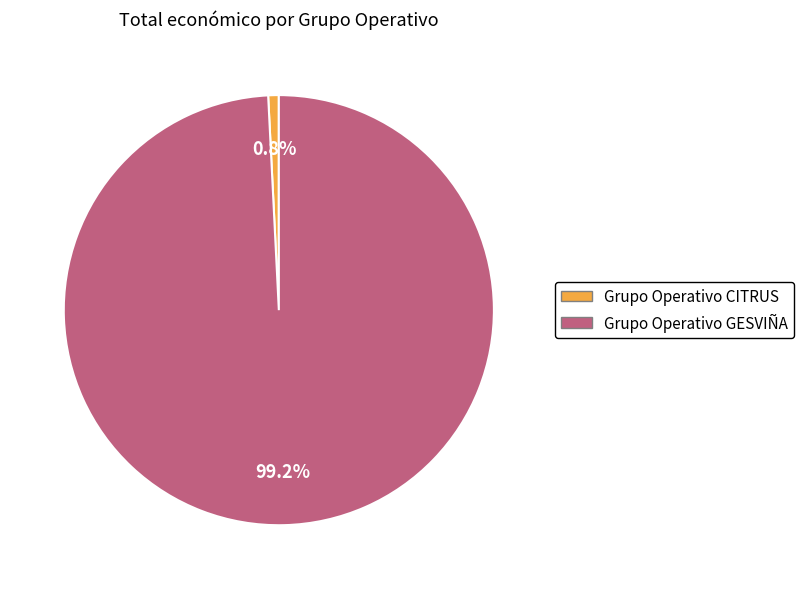

Rank the categories by value from lowest to highest.

Grupo Operativo CITRUS, Grupo Operativo GESVIÑA